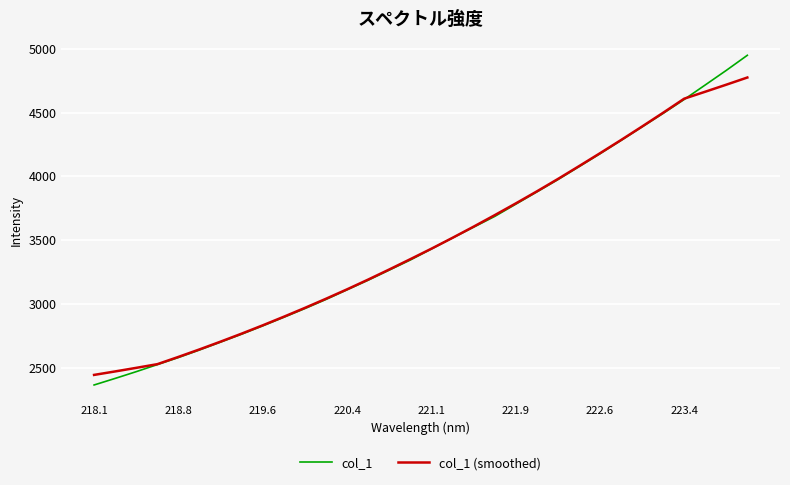

Reading right to left, extract all data points from this chart.

col_1: 4949.1	4830.8	4716.5	4602.9	4493.8	4387.9	4281.6	4177.2	4075.4	3974.2	3877.9	3781.7	3685.7	3601.7	3517.4	3431.0	3344.6	3265.4	3186.3	3111.0	3035.6	2964.1	2895.6	2828.4	2763.3	2700.9	2639.2	2580.0	2524.4	2469.1	2416.1	2364.6
col_1 (smoothed): 4774.8	4718.6	4663.5	4608.9	4498.7	4390.8	4284.7	4181.1	4079.4	3979.1	3882.0	3787.7	3695.6	3605.7	3518.2	3433.2	3351.1	3270.2	3191.2	3114.7	3040.9	2969.2	2899.9	2832.4	2767.4	2704.5	2643.6	2584.7	2527.8	2498.9	2470.8	2443.5